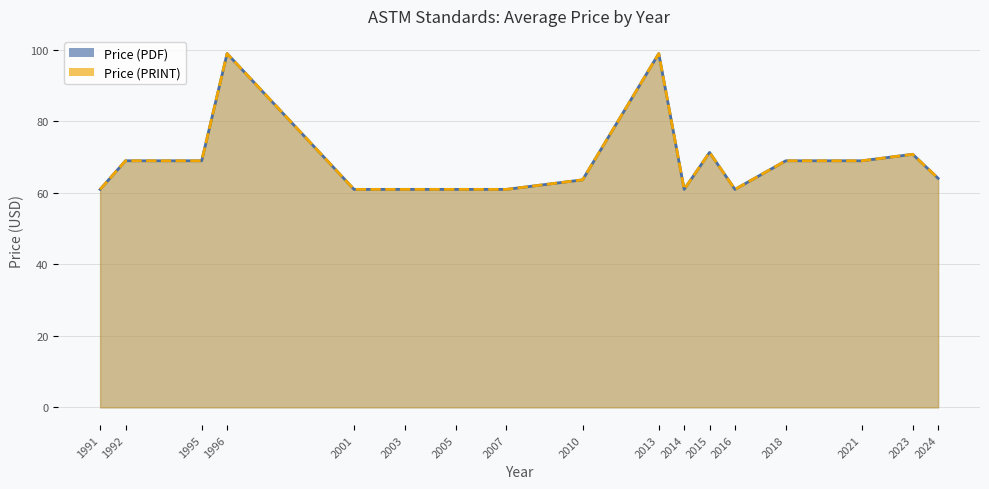

Which series changed the most between 2010 and 2024?

Price (PDF)